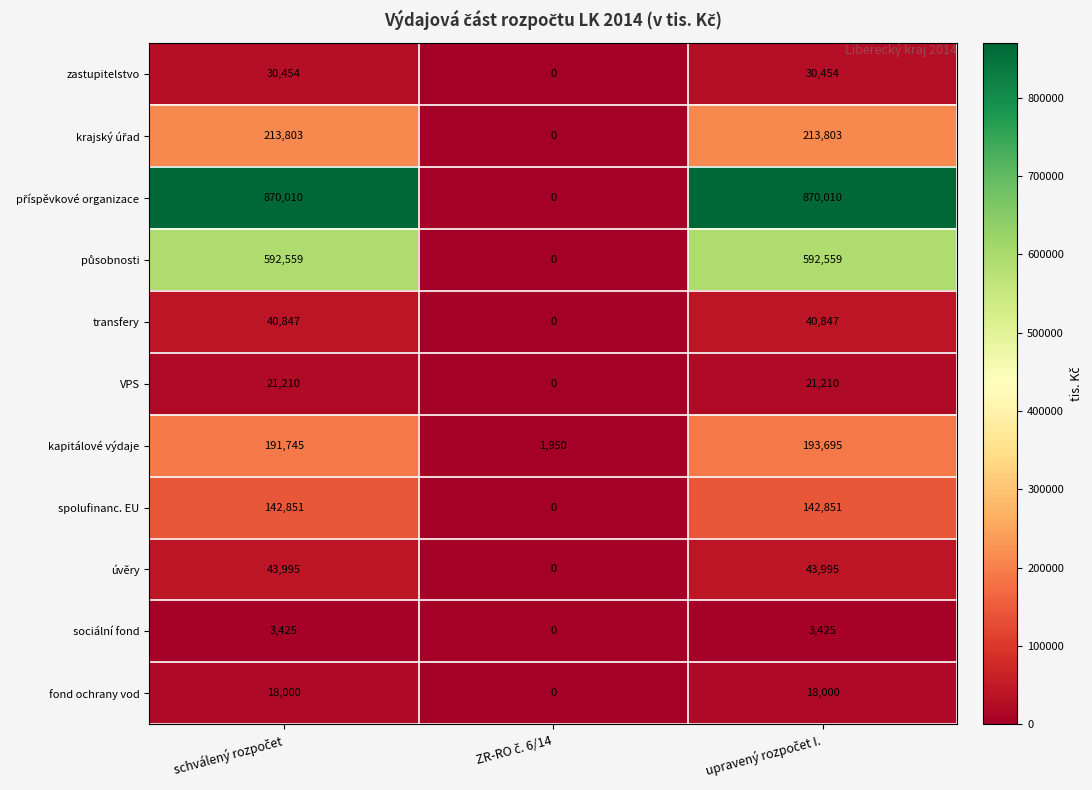

What is the greatest value displayed?

870010